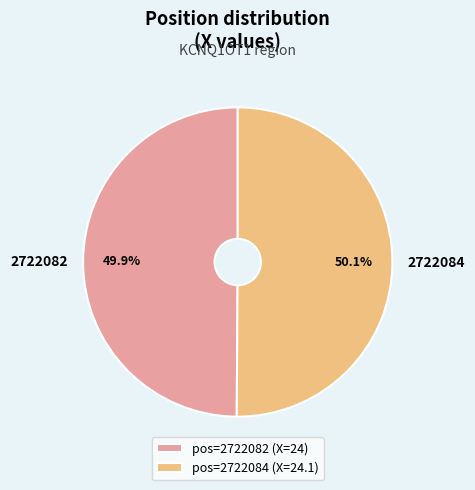

Is there any slice that represents more than half of the pie?

Yes